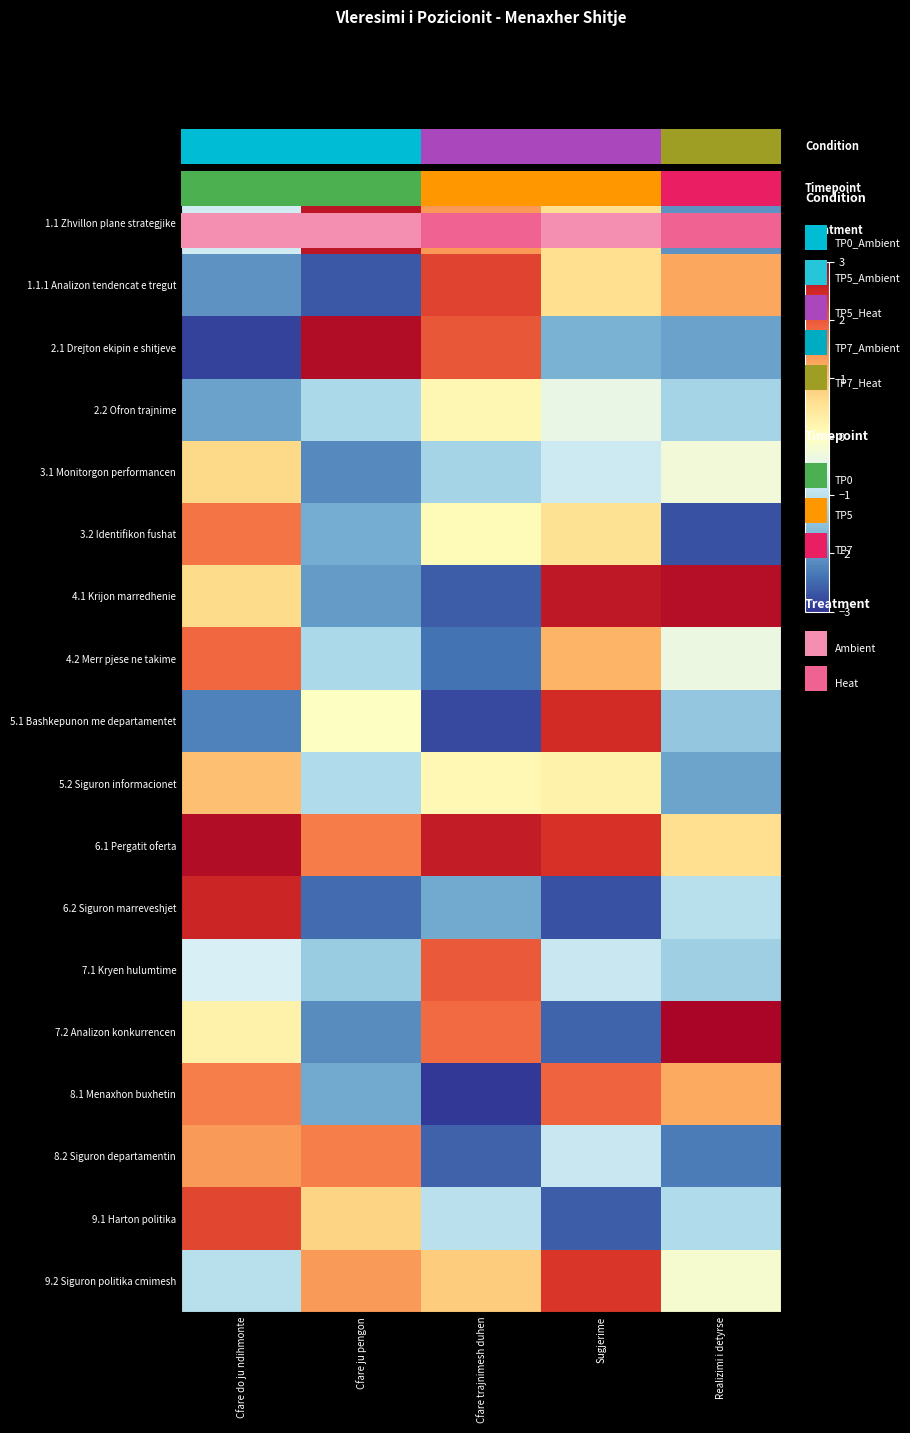

How many data points in 7.1 Kryen hulumtime are less than 0?

4